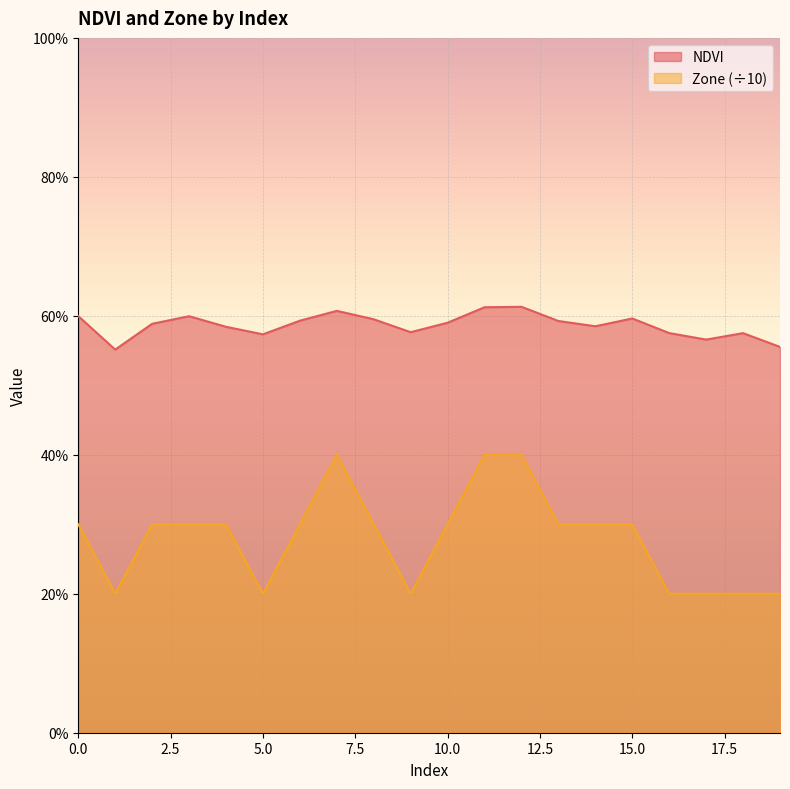

What is the value of the Zone point at the 1st from the left?

0.3